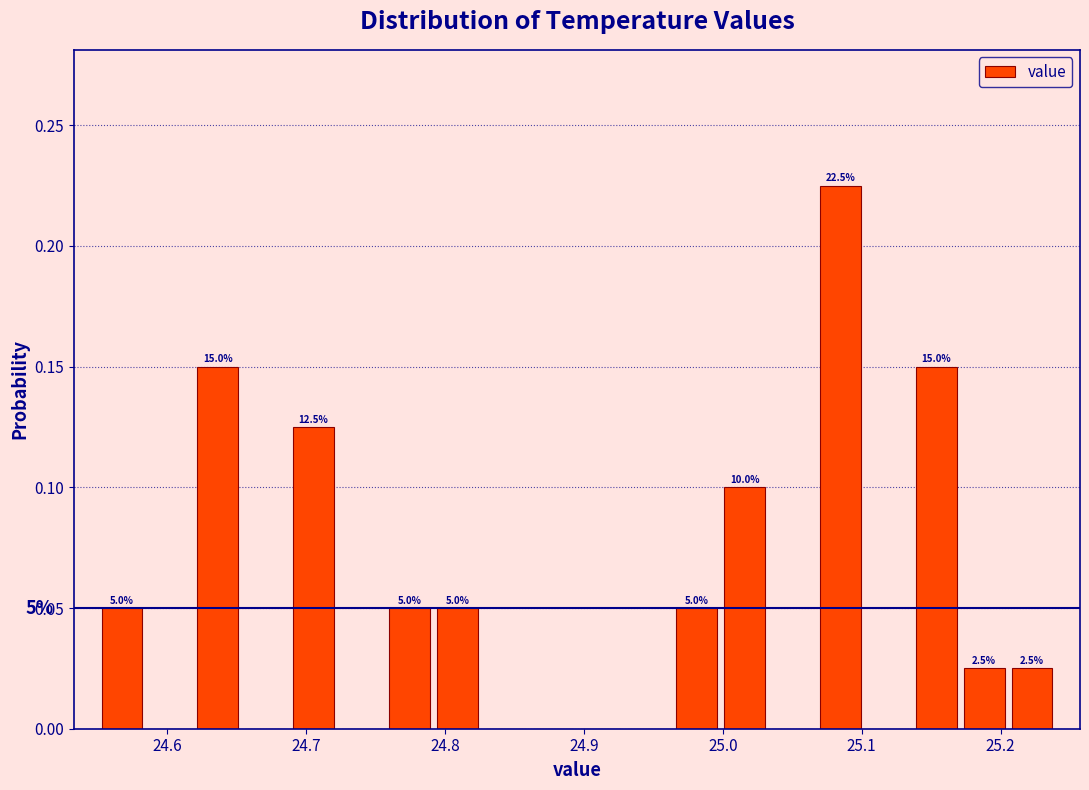

Around what value on the x-axis is the tallest bar? Give the approximate position of its centre, as read against the axis.

25.08